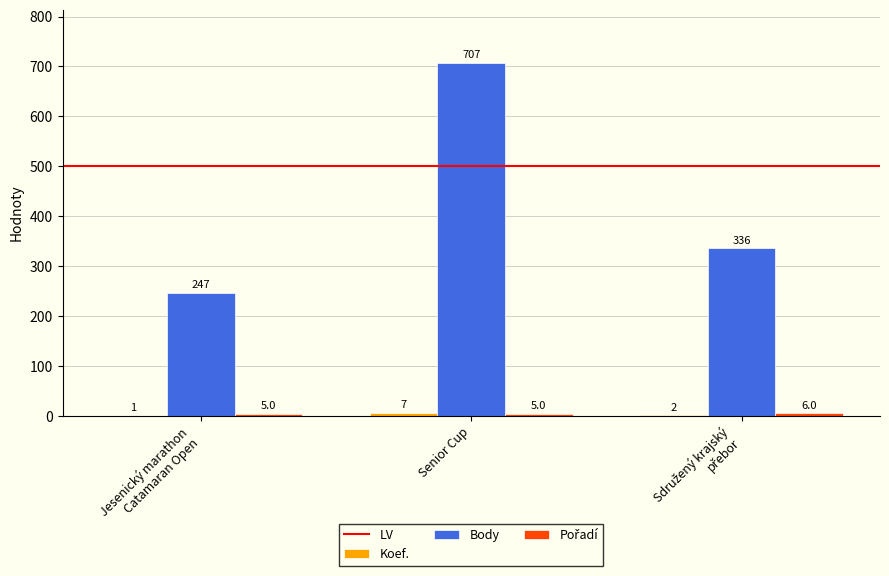

How many groups of bars are there?

3